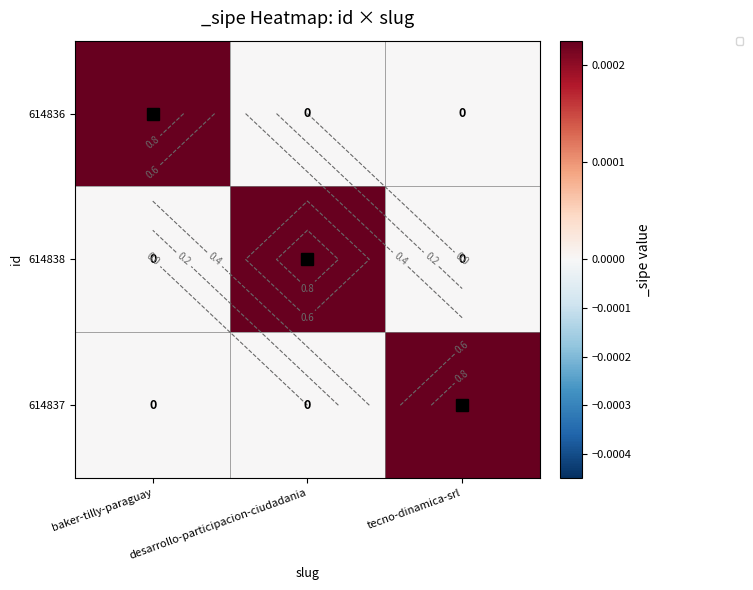

The value of 614838 at baker-tilly-paraguay is 0. True or false?

True